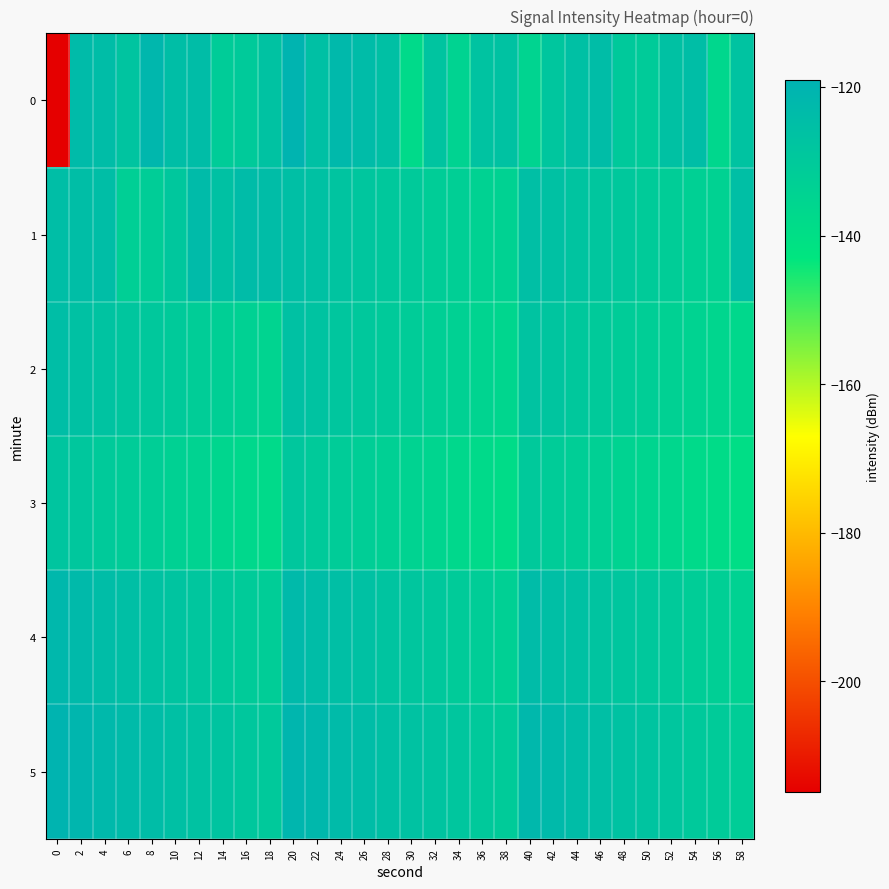

Rank the series at 48 from lowest to highest value.

row_3, row_2, row_0, row_1, row_4, row_5